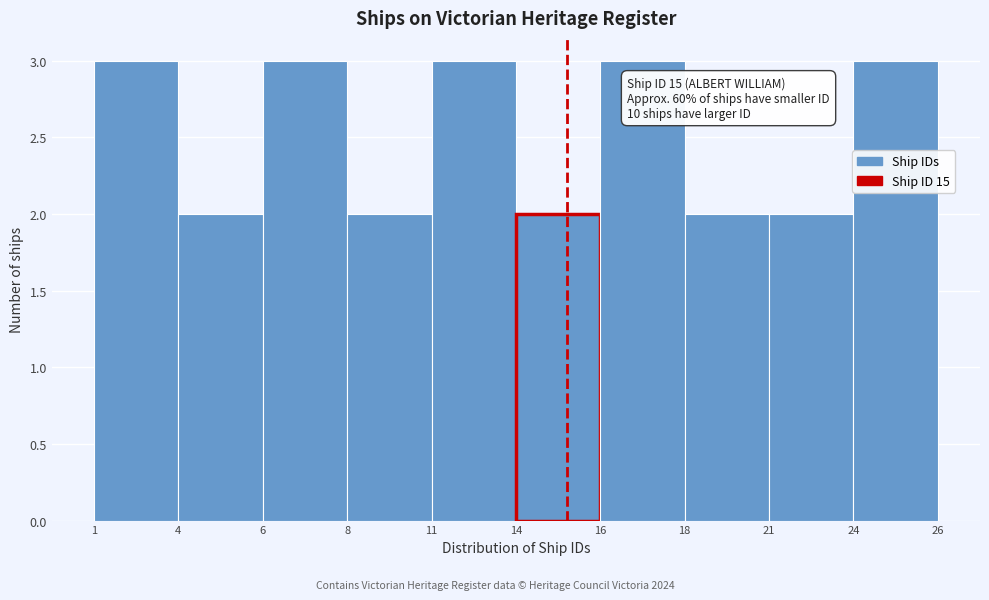

Reading right to left, what are all the values shown in this chart?

24=3	21=2	18=2	16=3	14=2	11=3	8=2	6=3	4=2	1=3